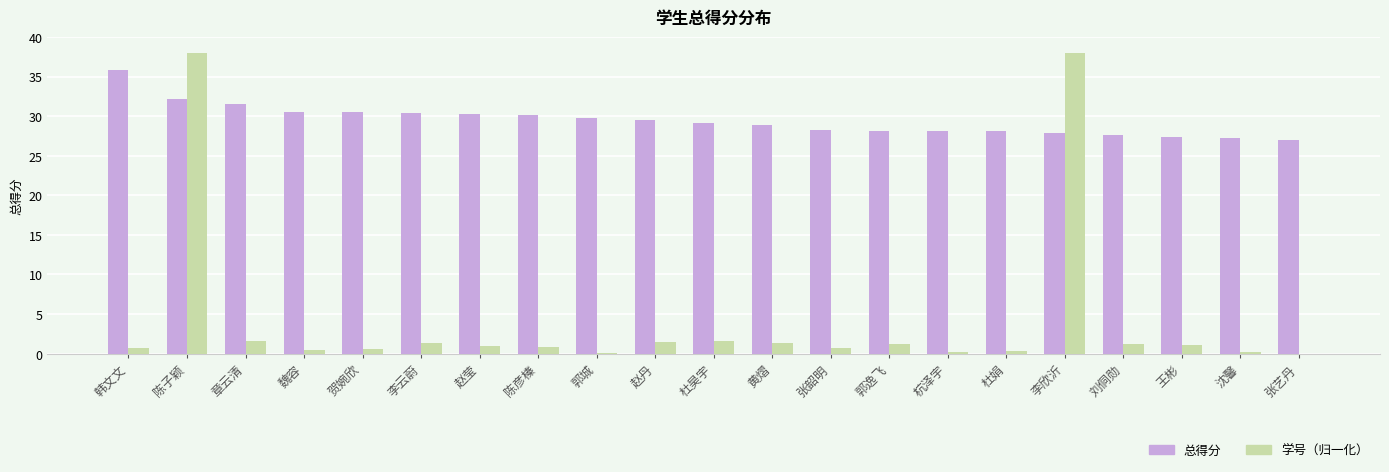

Is it true that 总得分 equals 7.8 at 杜昊宇?

False